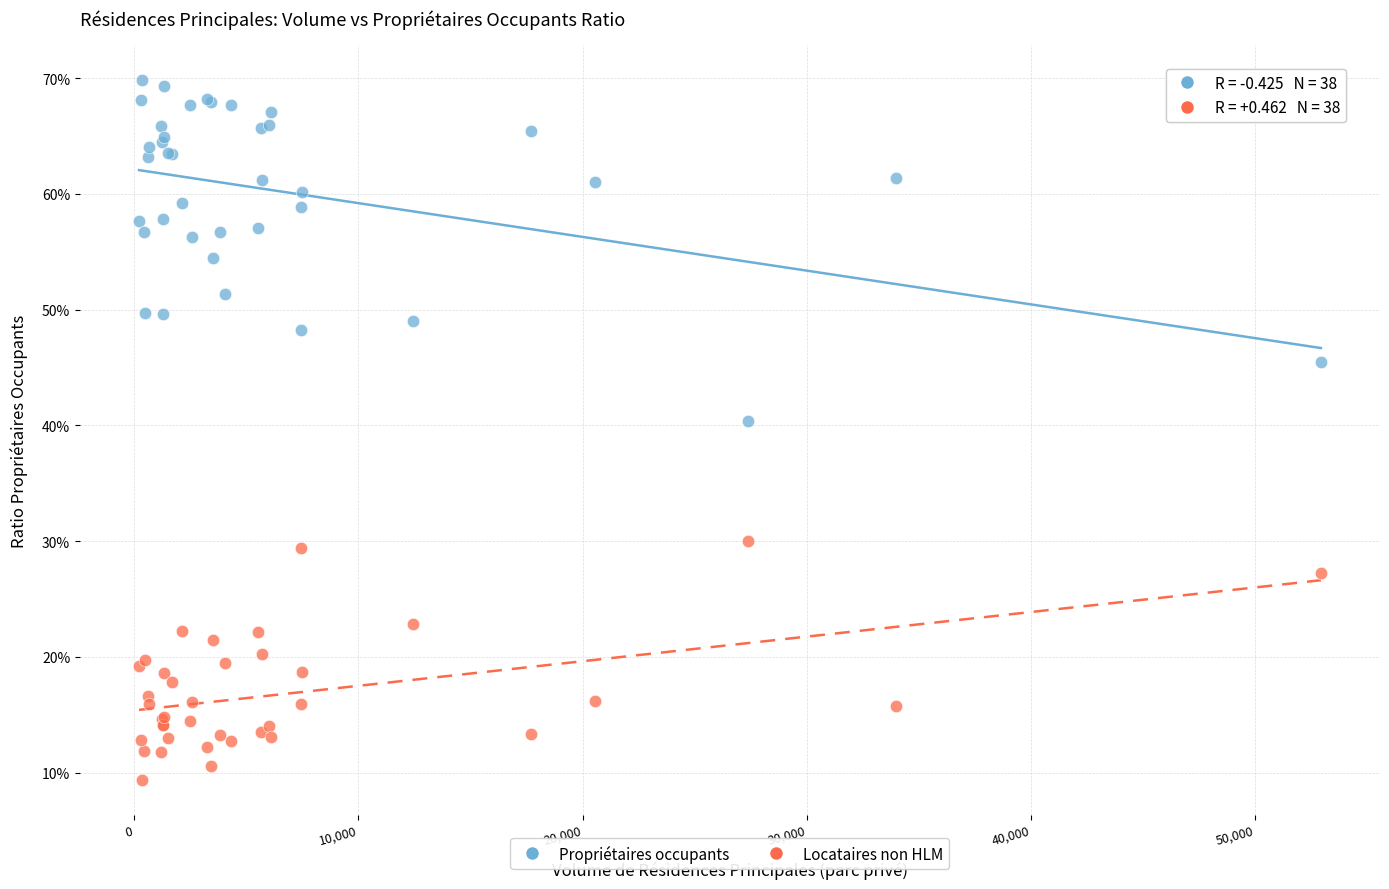

What are all the series names shown in the legend?

Propriétaires occupants, Locataires non HLM